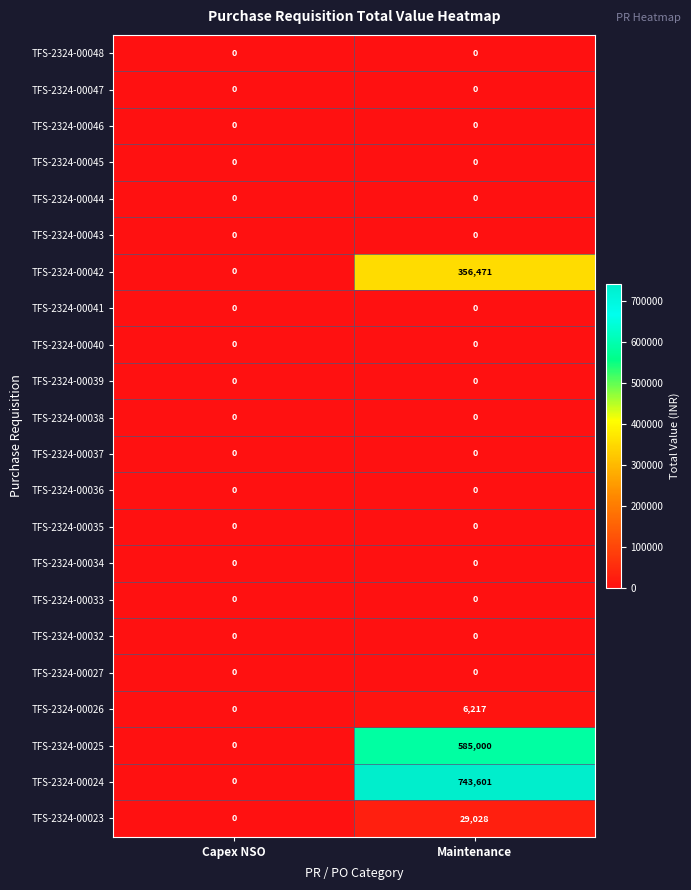

What is the spread (max minus min) of values at Maintenance?

743601